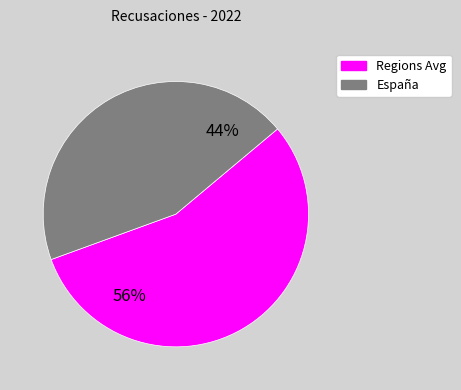

Is there a majority slice in this chart?

Yes